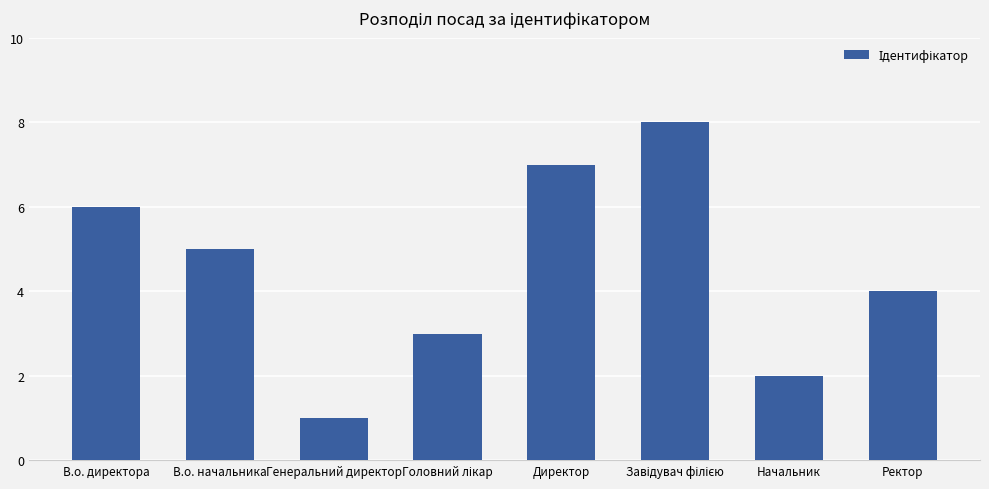

What is the sum of all values?

36